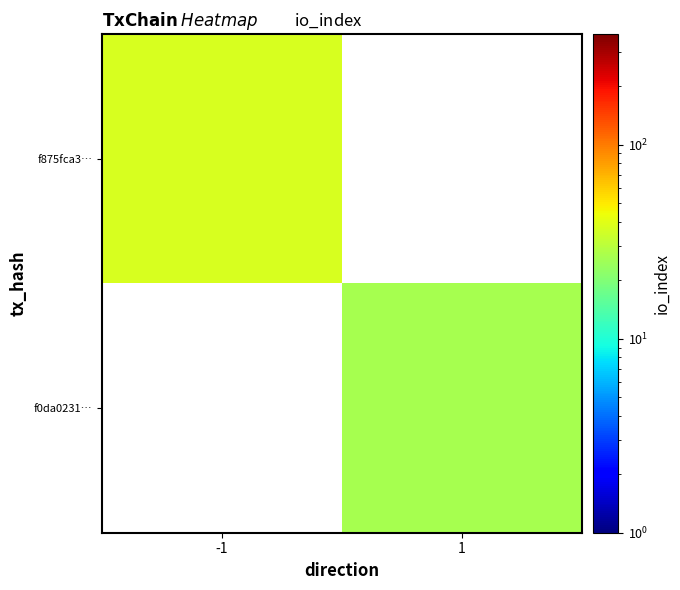

Which label corresponds to the smallest value in the chart?

1